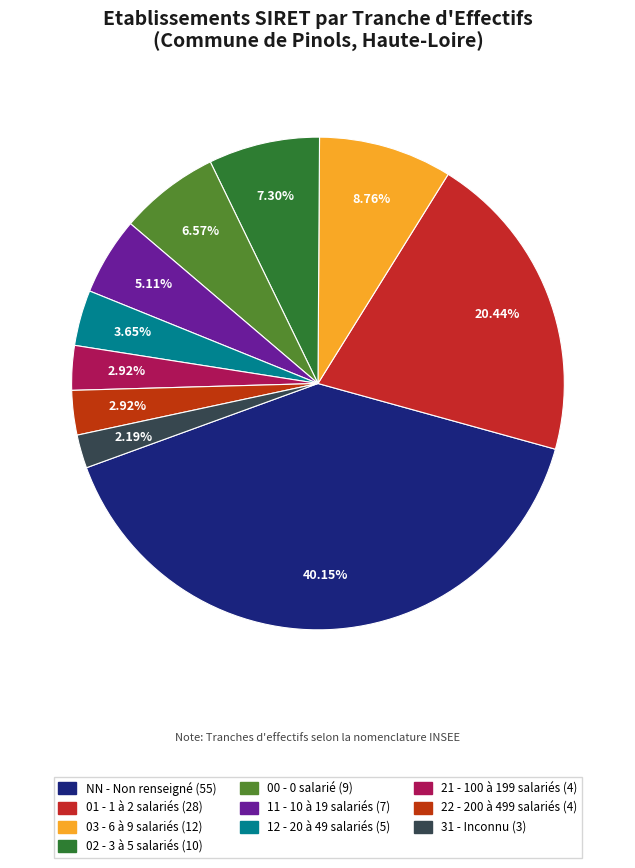

True or false: 11 accounts for 1% of the total.

False